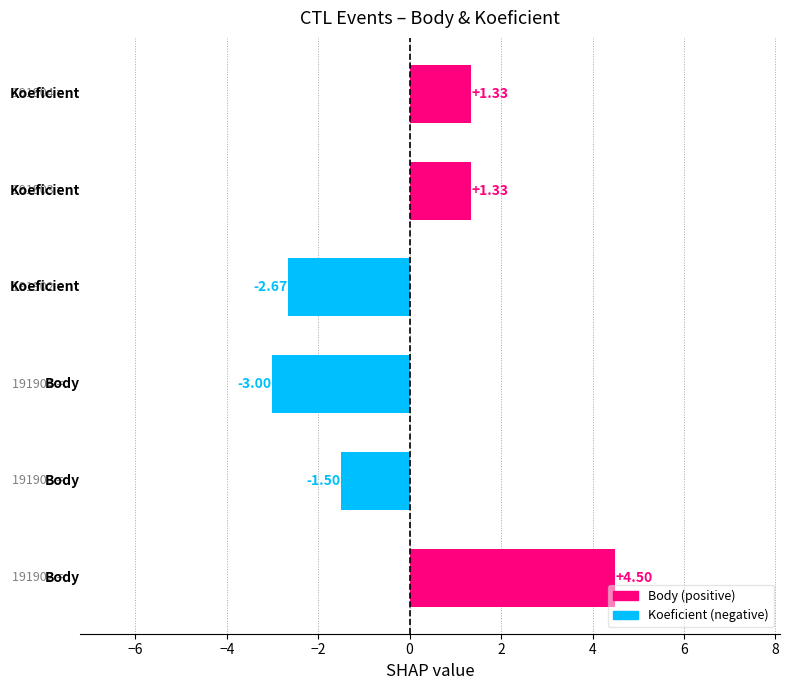

Does the chart contain stacked bars?

No